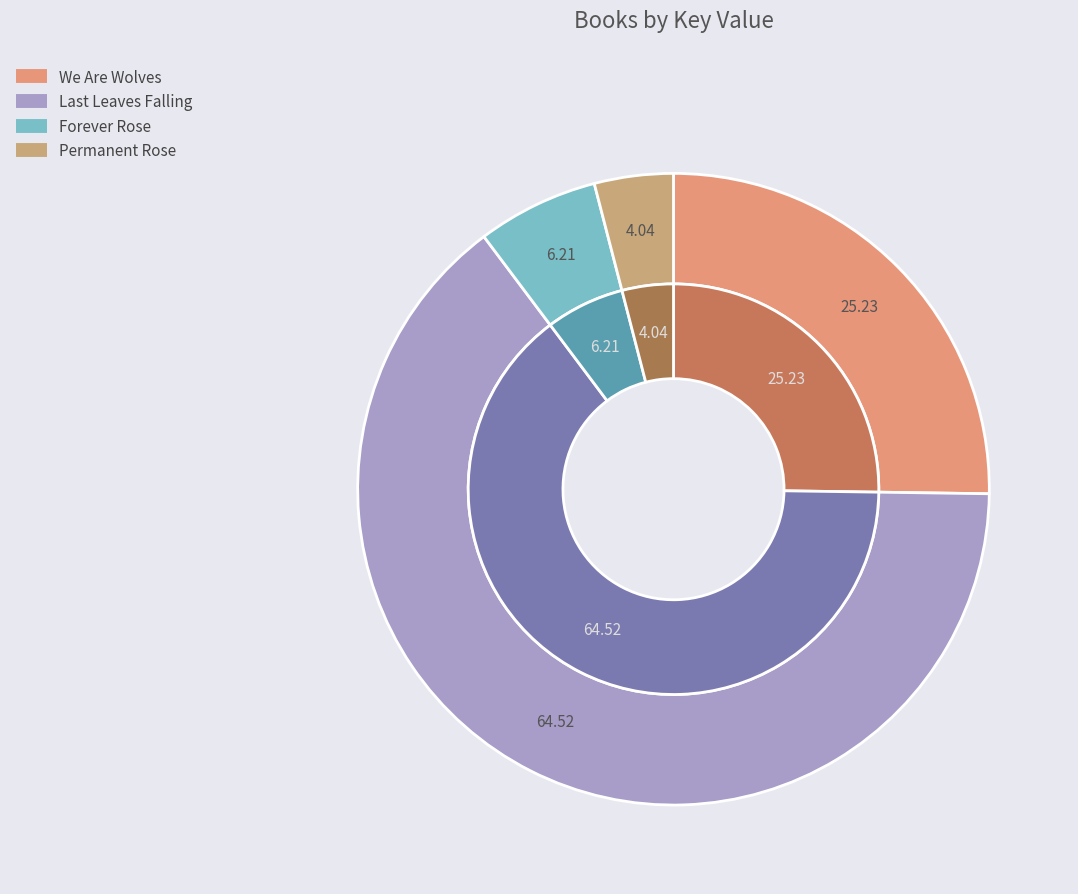

To the nearest percent, what is the average slice percentage?

25%